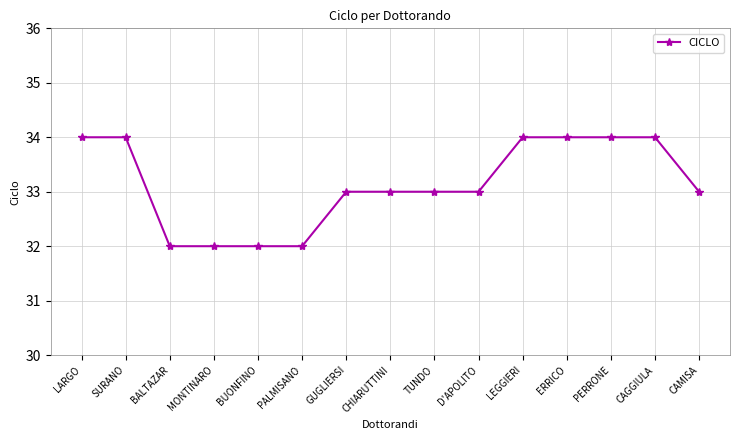

What position from the right is CHIARUTTINI?

8